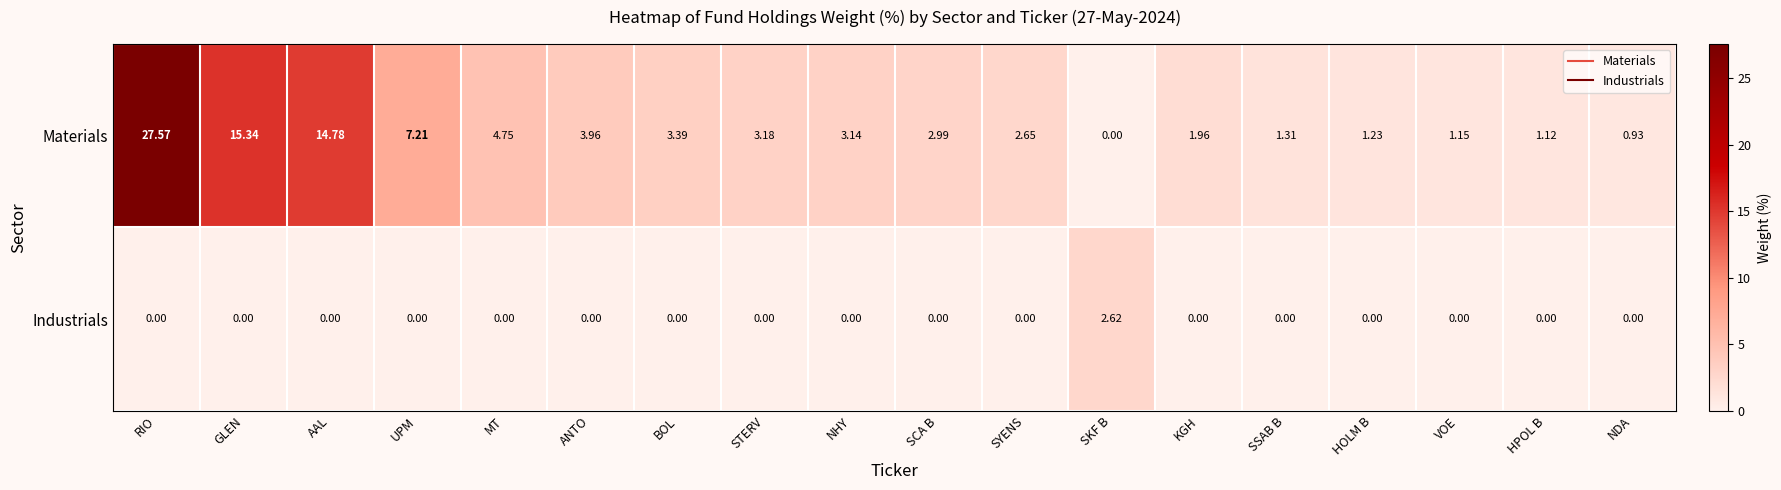

List the series in order of their overall mean, highest first.

Materials, Industrials